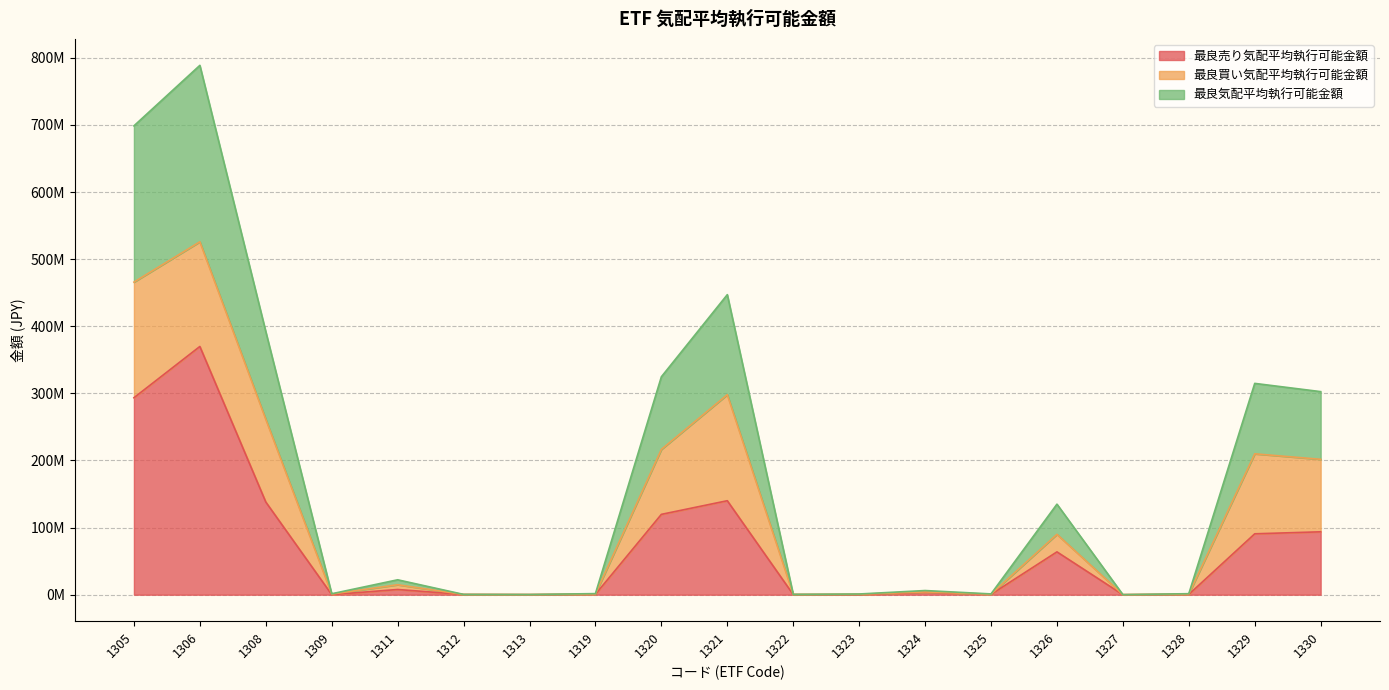

Between 1323 and 1326, which series saw the biggest shift?

最良気配平均執行可能金額